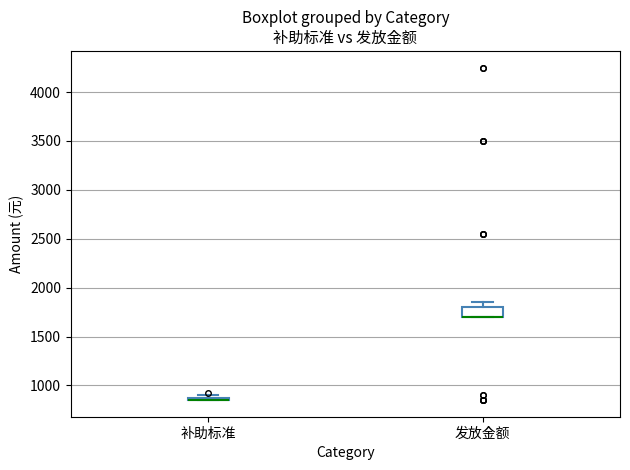

Comparing the boxes themselves (not the whiskers), which one is the tallest?

发放金额